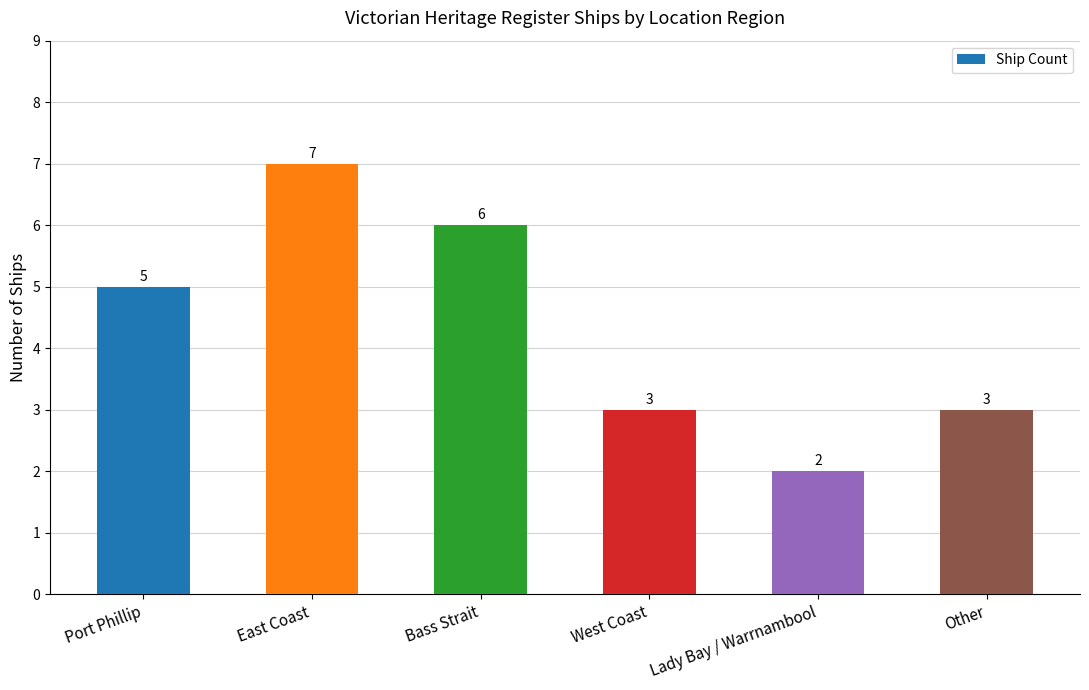

What is the sum of all values?

26